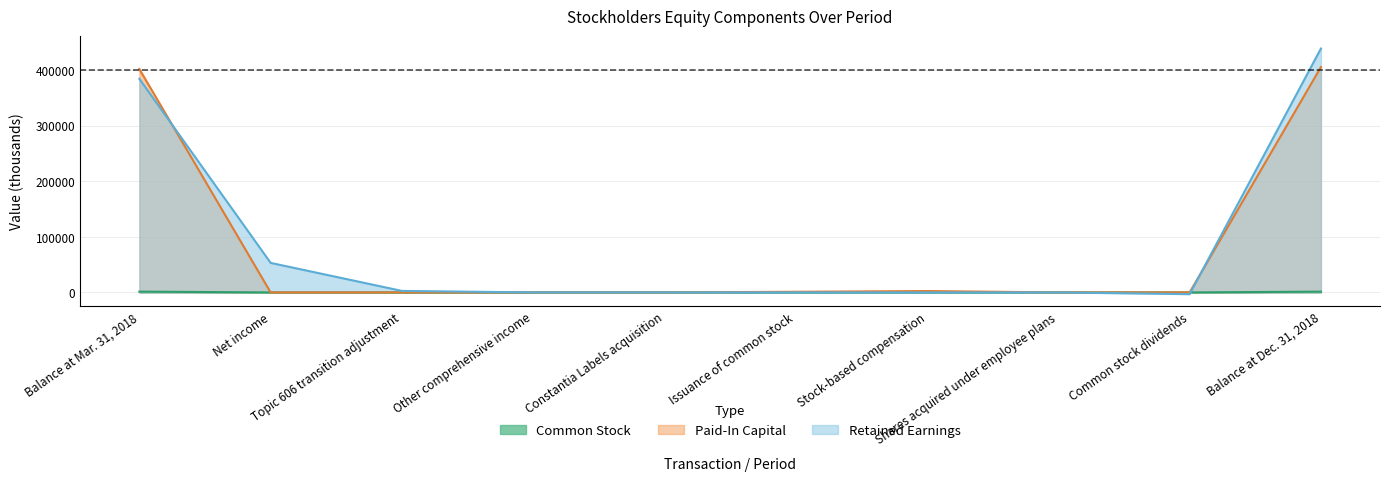

What is the label of the 9th point from the right?

Net income